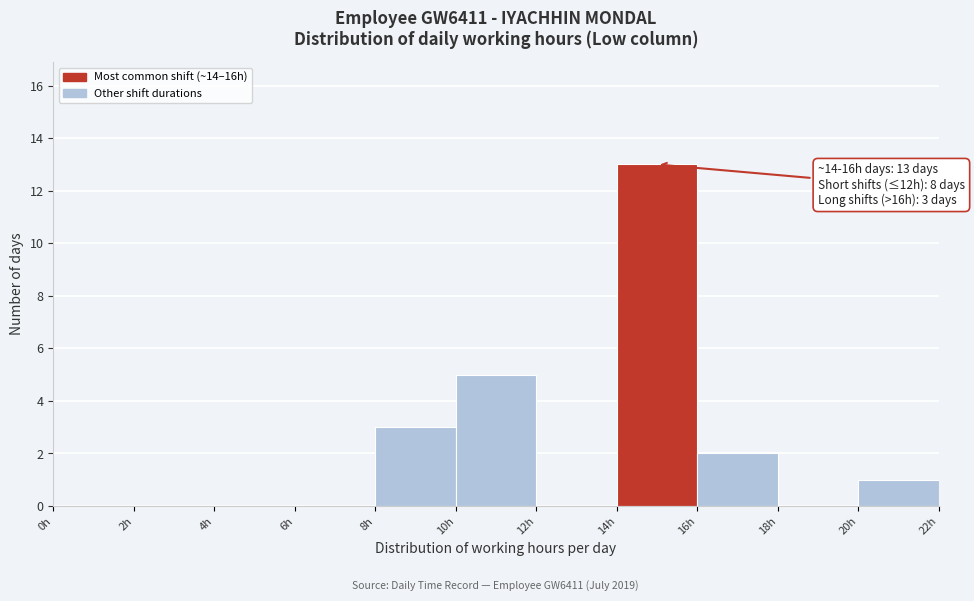

Which range on the x-axis has the tallest bar?

14 to 16